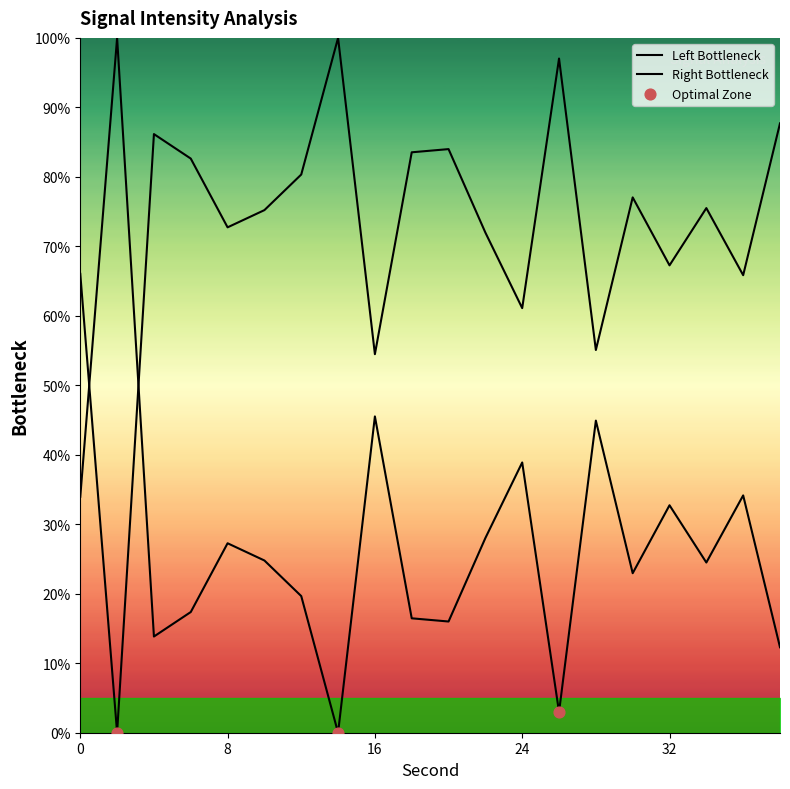

Approximately how many times larger is the value at 8 compared to 14?

0.7